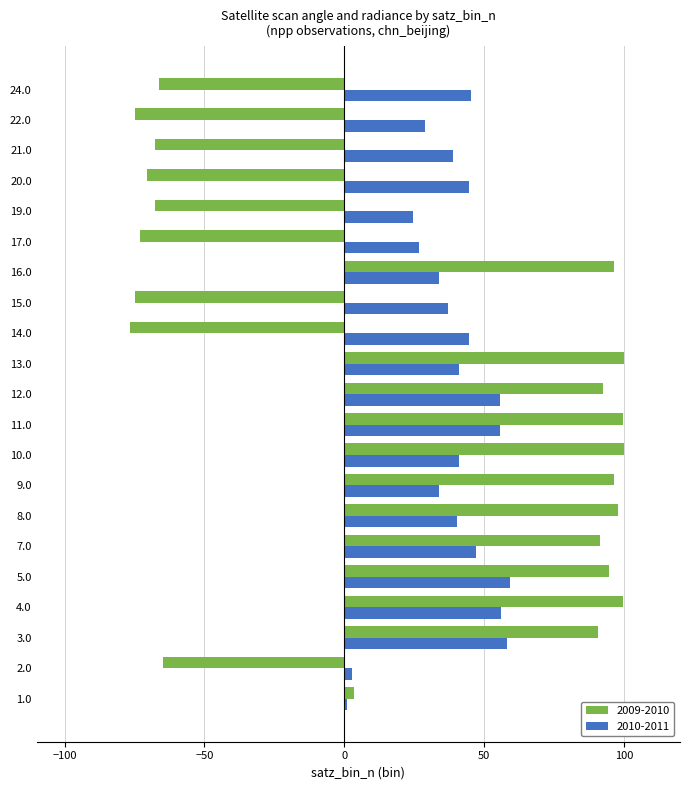

What is the average value of the 2009-2010 series?

20.3